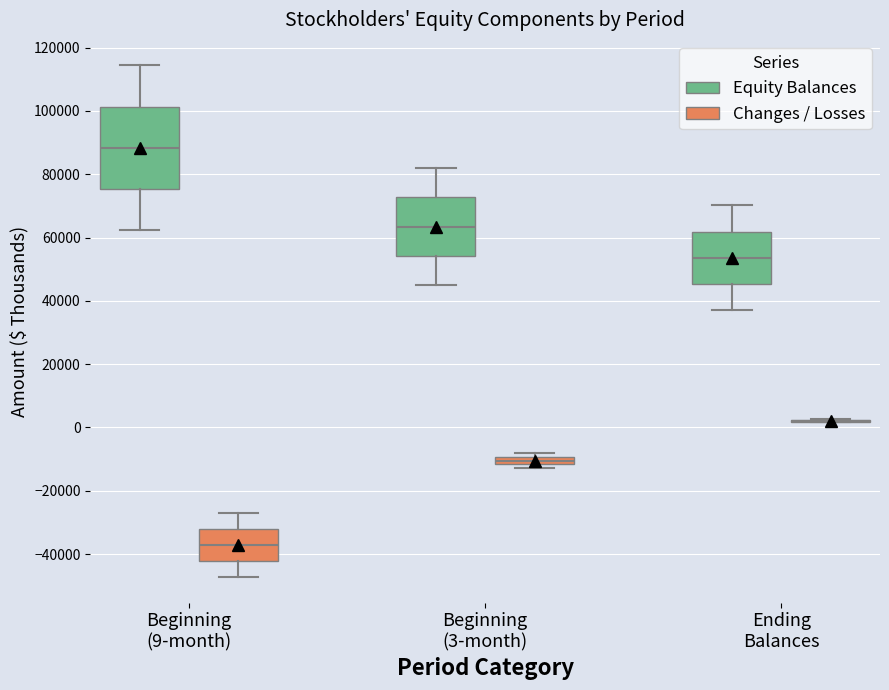

Which box is the tallest, from its lower edge to its upper edge?

Beginning (9-month) (Equity Balances)